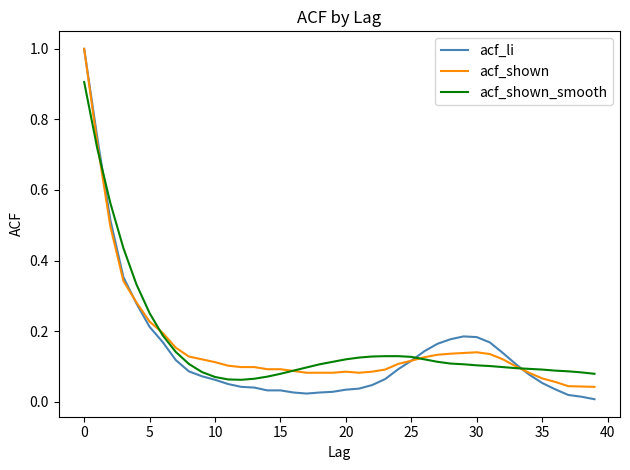

Which series has the widest spread of values?

acf_li